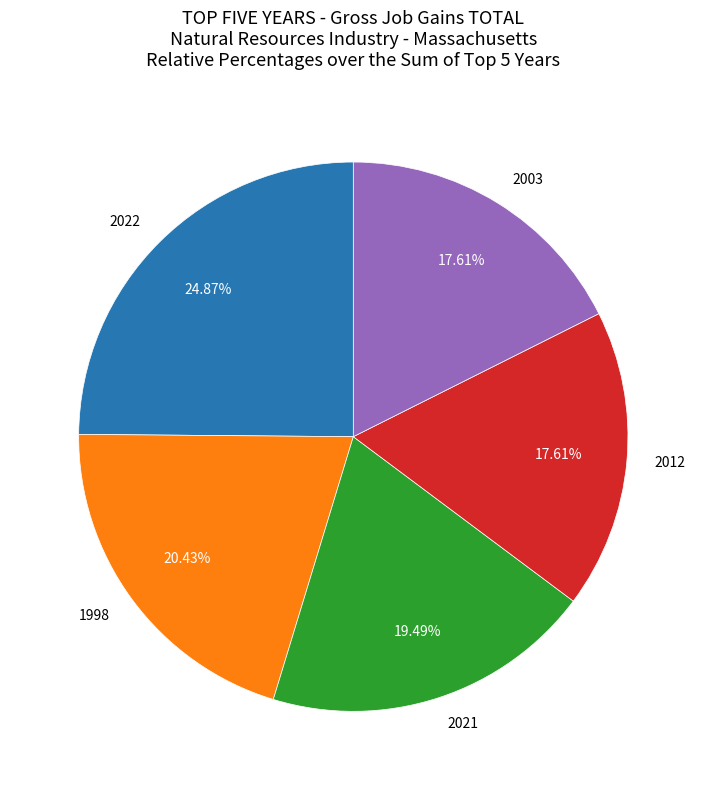

Which category has the biggest portion of the pie?

2022